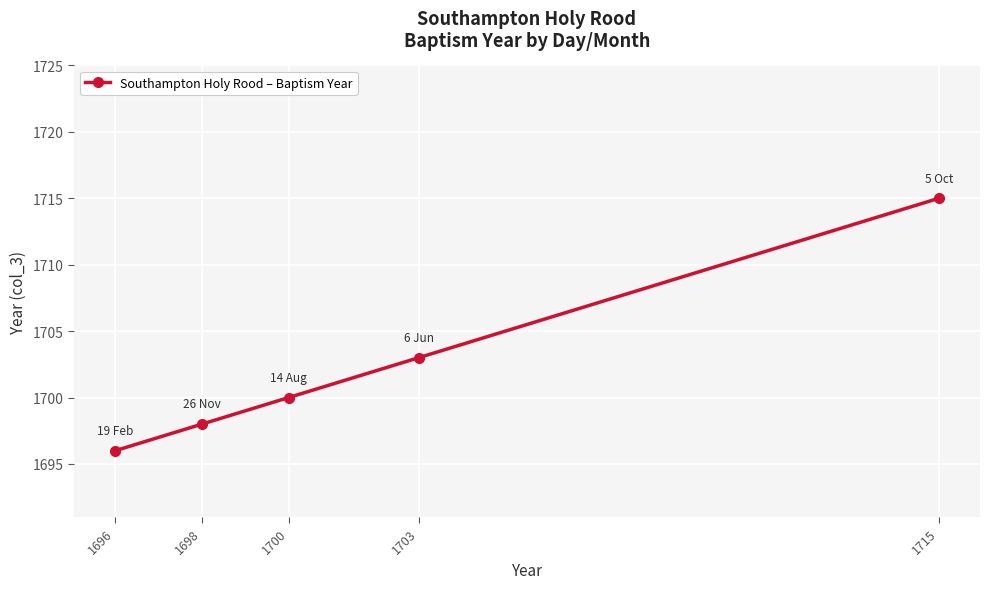

Does the chart have visible grid lines?

Yes